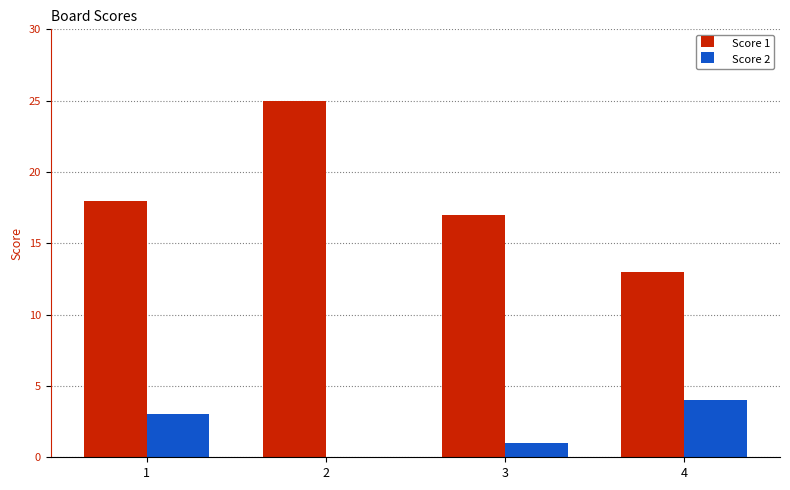

How many series are shown in this chart?

2